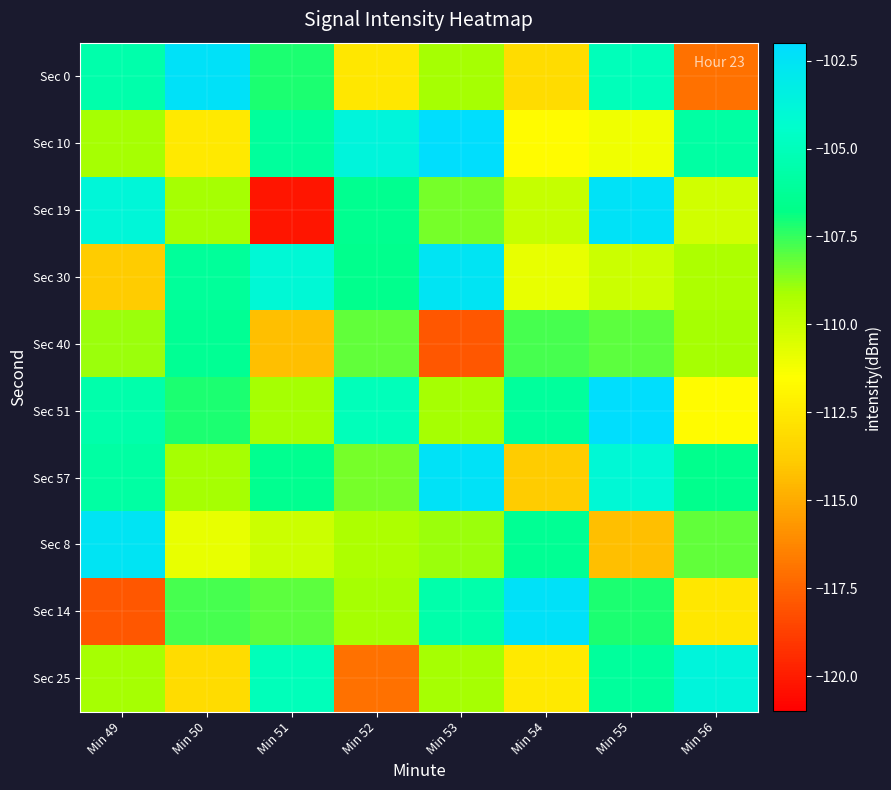

Reading left to right, extract all data points from this chart.

Sec 0: Min 49=-105.5	Min 50=-102.4	Min 51=-107.1	Min 52=-112.6	Min 53=-109.1	Min 54=-113.1	Min 55=-105.0	Min 56=-117.0
Sec 10: Min 49=-109.1	Min 50=-112.5	Min 51=-106.1	Min 52=-103.7	Min 53=-102.1	Min 54=-111.7	Min 55=-111.1	Min 56=-105.8
Sec 19: Min 49=-103.8	Min 50=-109.1	Min 51=-120.3	Min 52=-106.5	Min 53=-108.4	Min 54=-109.9	Min 55=-102.4	Min 56=-110.2
Sec 30: Min 49=-113.8	Min 50=-106.1	Min 51=-104.0	Min 52=-106.5	Min 53=-102.6	Min 54=-110.9	Min 55=-110.0	Min 56=-109.2
Sec 40: Min 49=-108.9	Min 50=-106.3	Min 51=-114.3	Min 52=-108.1	Min 53=-117.9	Min 54=-107.7	Min 55=-108.1	Min 56=-109.1
Sec 51: Min 49=-105.5	Min 50=-107.1	Min 51=-109.1	Min 52=-105.0	Min 53=-109.1	Min 54=-106.1	Min 55=-102.1	Min 56=-111.7
Sec 57: Min 49=-105.8	Min 50=-109.1	Min 51=-106.5	Min 52=-108.4	Min 53=-102.4	Min 54=-113.8	Min 55=-104.0	Min 56=-106.5
Sec 8: Min 49=-102.6	Min 50=-110.9	Min 51=-110.0	Min 52=-109.2	Min 53=-108.9	Min 54=-106.3	Min 55=-114.3	Min 56=-108.1
Sec 14: Min 49=-117.9	Min 50=-107.7	Min 51=-108.1	Min 52=-109.1	Min 53=-105.5	Min 54=-102.4	Min 55=-107.1	Min 56=-112.6
Sec 25: Min 49=-109.1	Min 50=-113.1	Min 51=-105.0	Min 52=-117.0	Min 53=-109.1	Min 54=-112.5	Min 55=-106.1	Min 56=-103.7